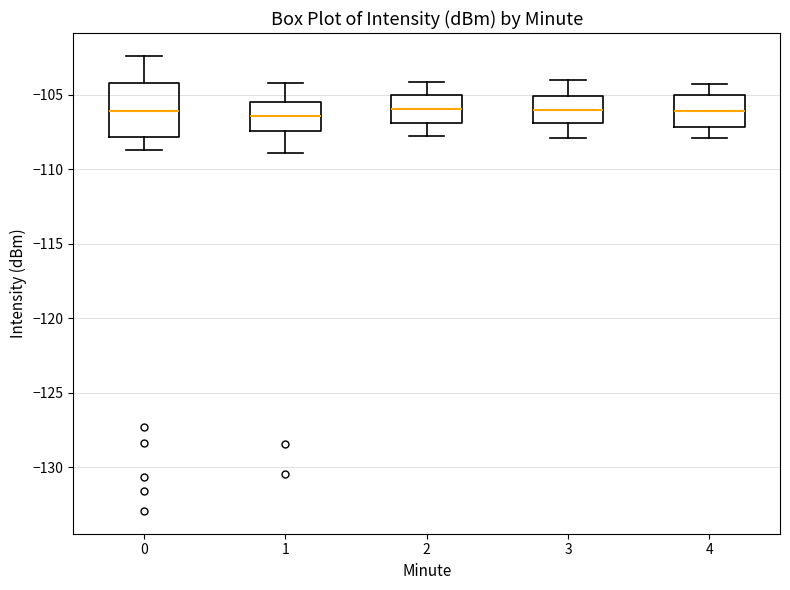

Which box is the tallest, from its lower edge to its upper edge?

0